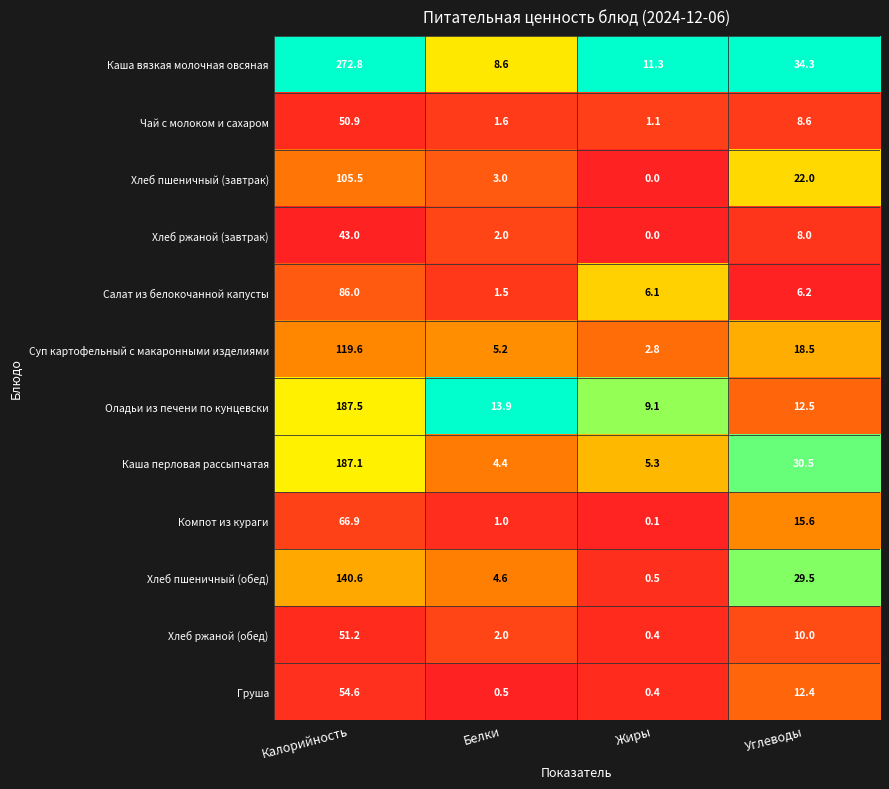

What is the difference between the Чай с молоком и сахаром values at Калорийность and Углеводы?

42.3